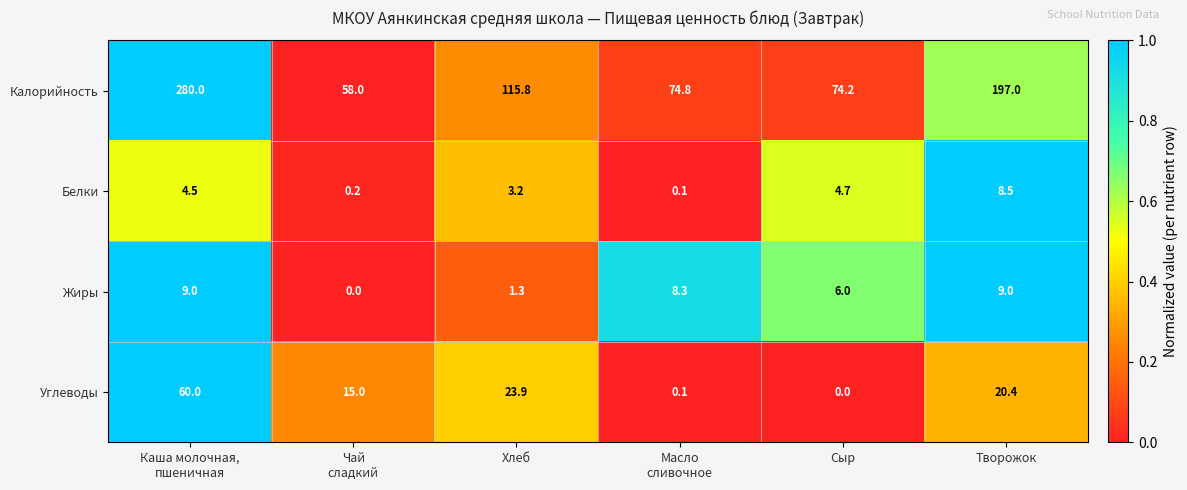

What is the spread (max minus min) of values at Хлеб?

114.5